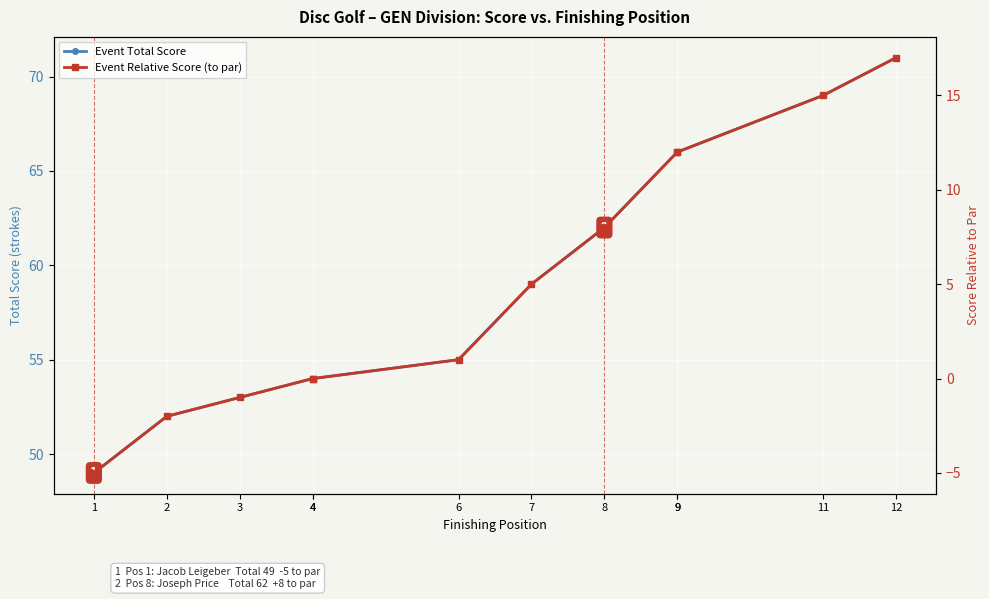

Reading left to right, what are all the values shown in this chart?

Event Total Score: 1=49	2=52	3=53	4=54	4=54	6=55	7=59	8=62	9=66	9=66	11=69	12=71
Event Relative Score (to par): 1=-5	2=-2	3=-1	4=0	4=0	6=1	7=5	8=8	9=12	9=12	11=15	12=17